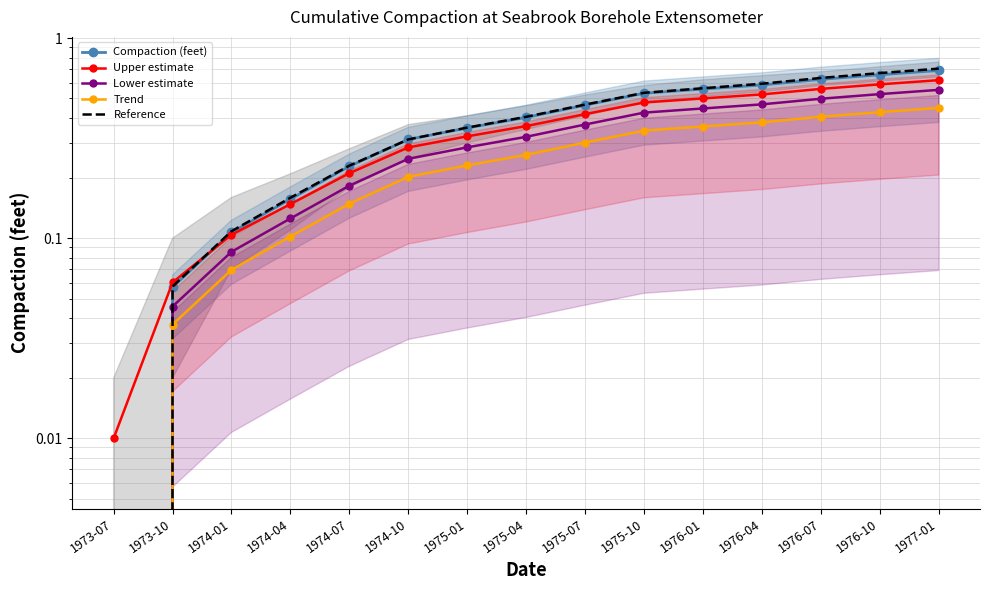

At how many categories does at least one series exceed 0?

15